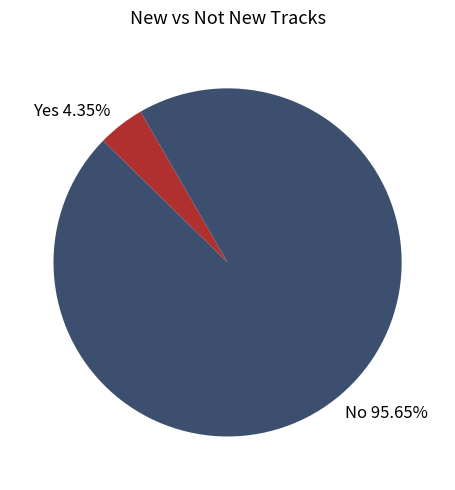

To the nearest percent, what is the difference between the No and Yes slice percentages?

91%